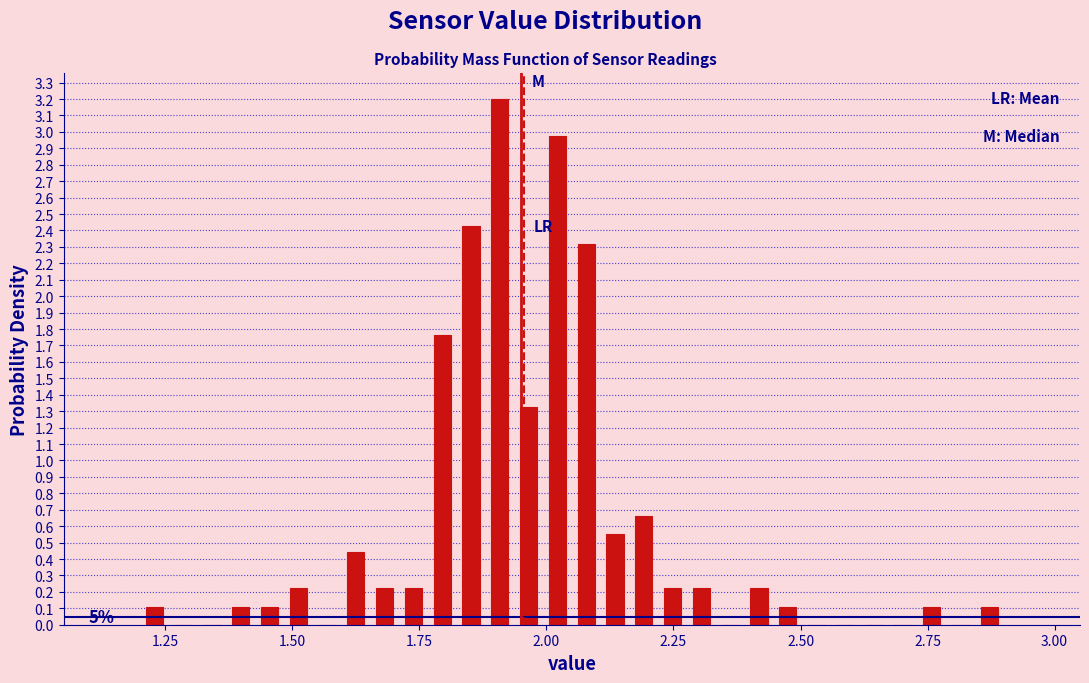

Read against the x-axis, roughly where is the centre of the tallest bar?

1.90